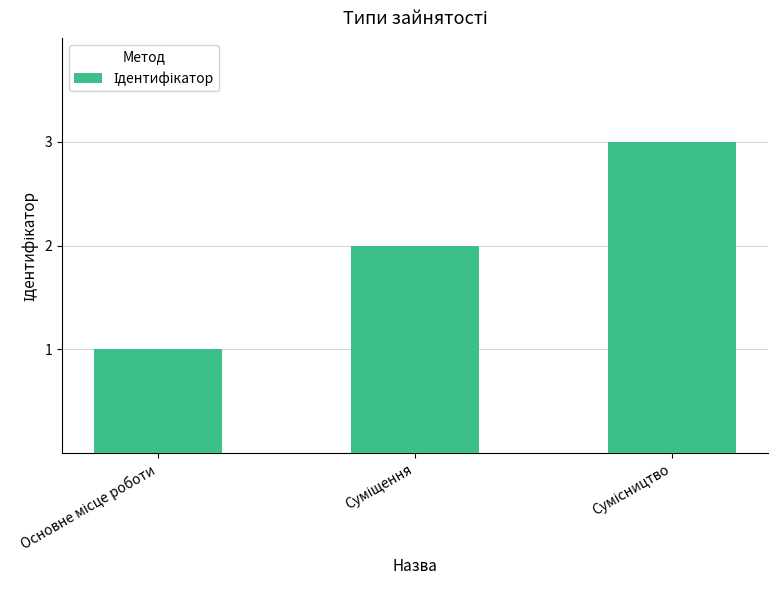

What is the maximum value shown in the chart?

3